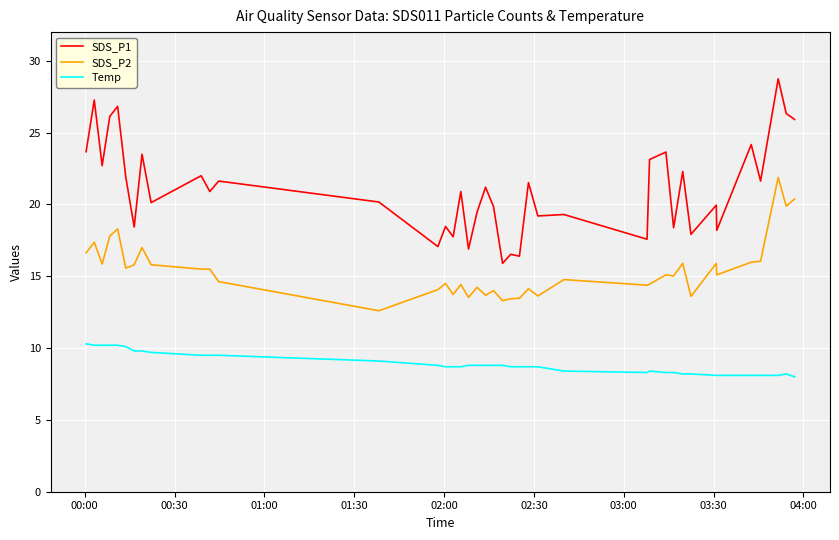

Which series has the largest total across all categories?

SDS_P1